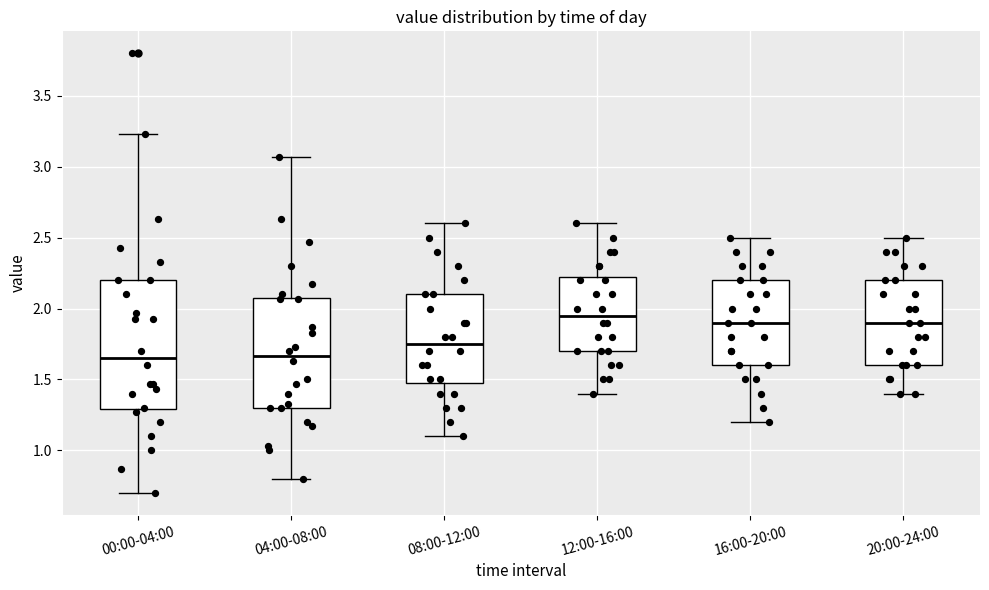

Reading left to right, read every box against the y-axis: the position of its median line, the range the box covers, and the ends of its whiskers. The values are not printed on the chart, so give them approximately, as read against the axis.

00:00-04:00: median 1.65, box 1.30 to 2.20, whiskers 0.70 to 3.25
04:00-08:00: median 1.65, box 1.30 to 2.10, whiskers 0.80 to 3.05
08:00-12:00: median 1.75, box 1.50 to 2.10, whiskers 1.10 to 2.60
12:00-16:00: median 1.95, box 1.70 to 2.25, whiskers 1.40 to 2.60
16:00-20:00: median 1.90, box 1.60 to 2.20, whiskers 1.20 to 2.50
20:00-24:00: median 1.90, box 1.60 to 2.20, whiskers 1.40 to 2.50